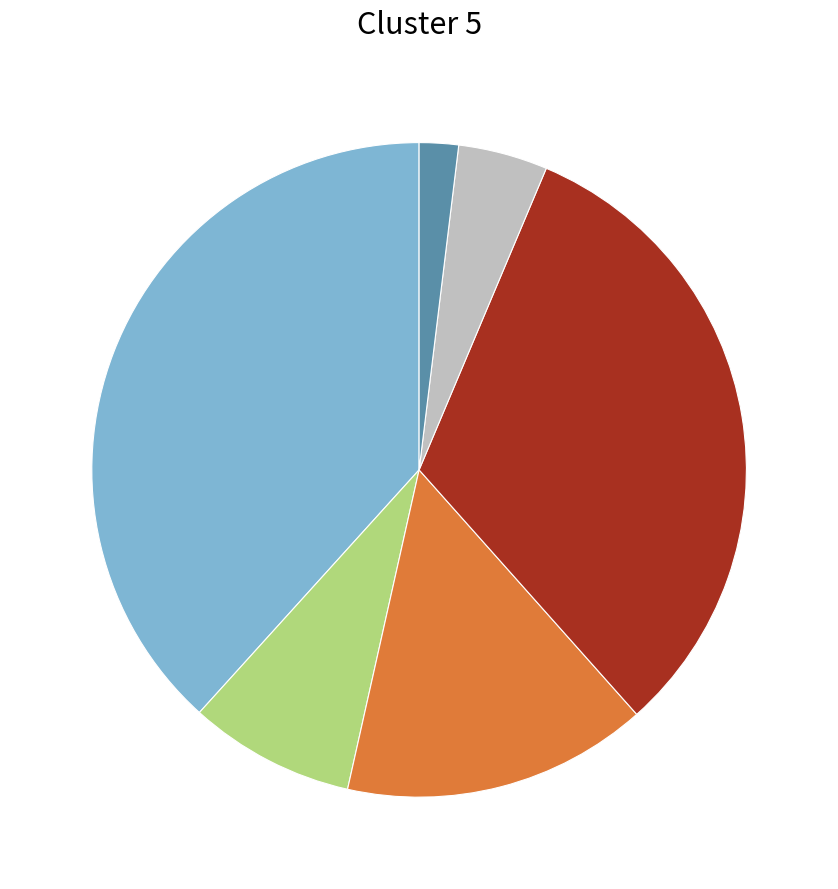

Is there a majority slice in this chart?

No